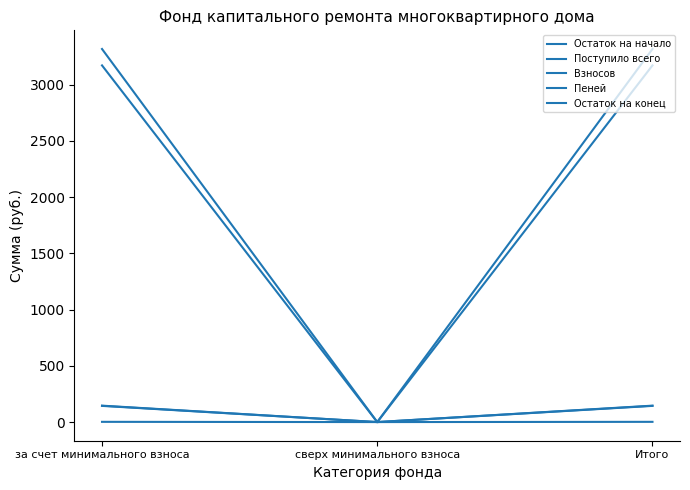

Does the chart have visible grid lines?

No